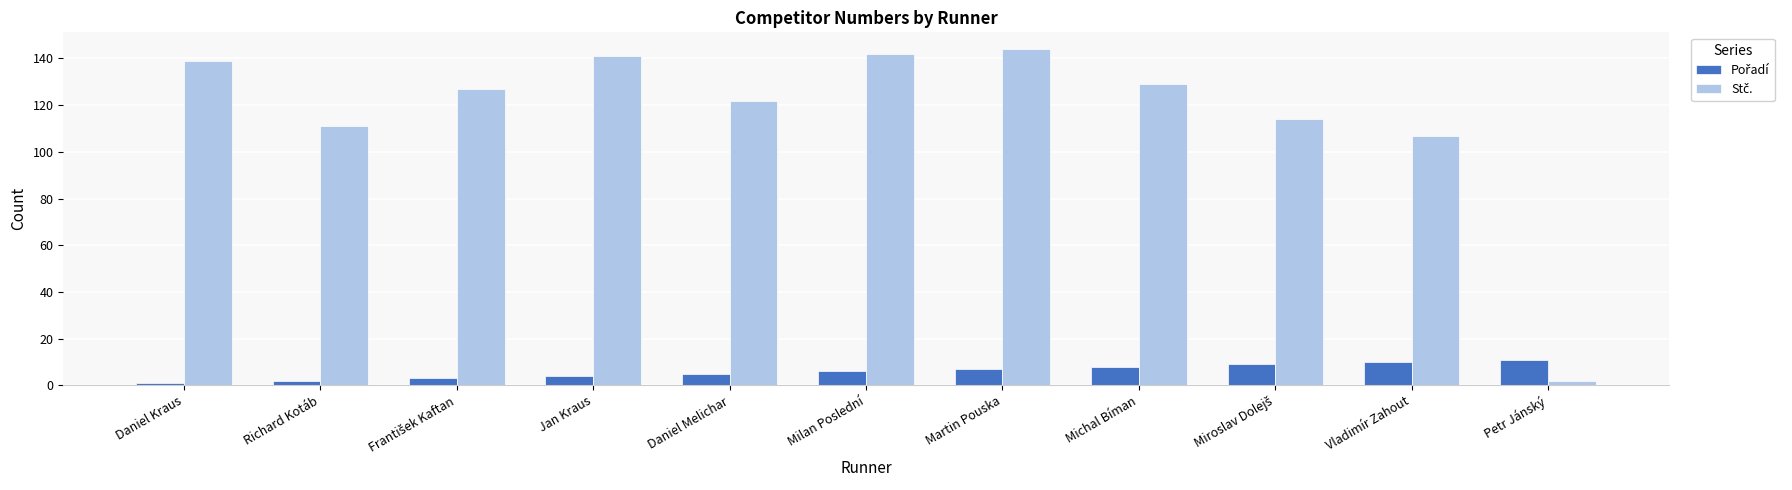

At how many categories does at least one series exceed 48?

10